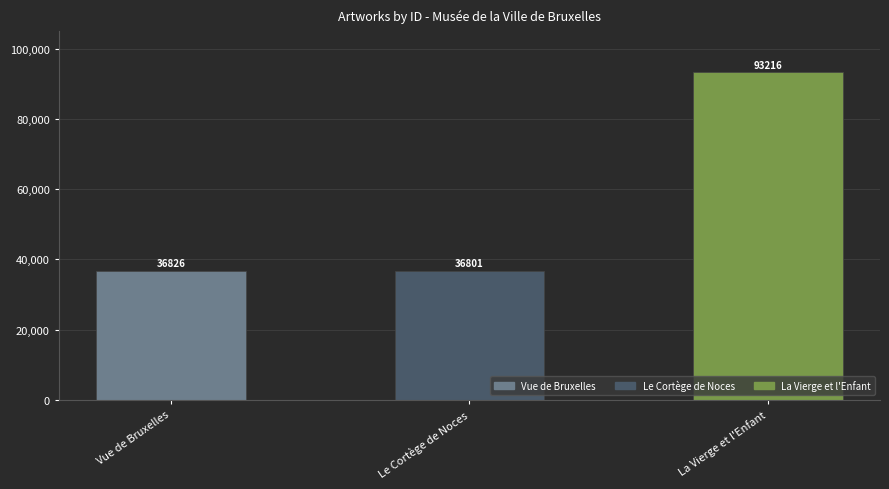

What value does the data have at La Vierge et l'Enfant?

93216